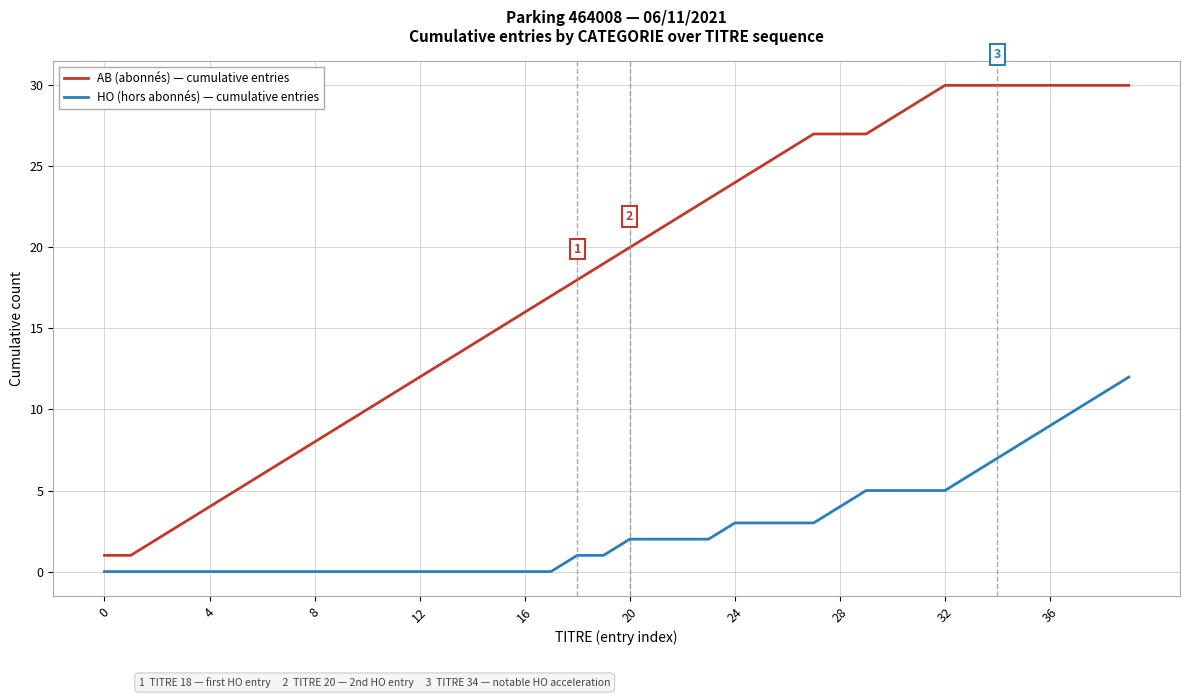

How many distinct data groups are displayed?

2